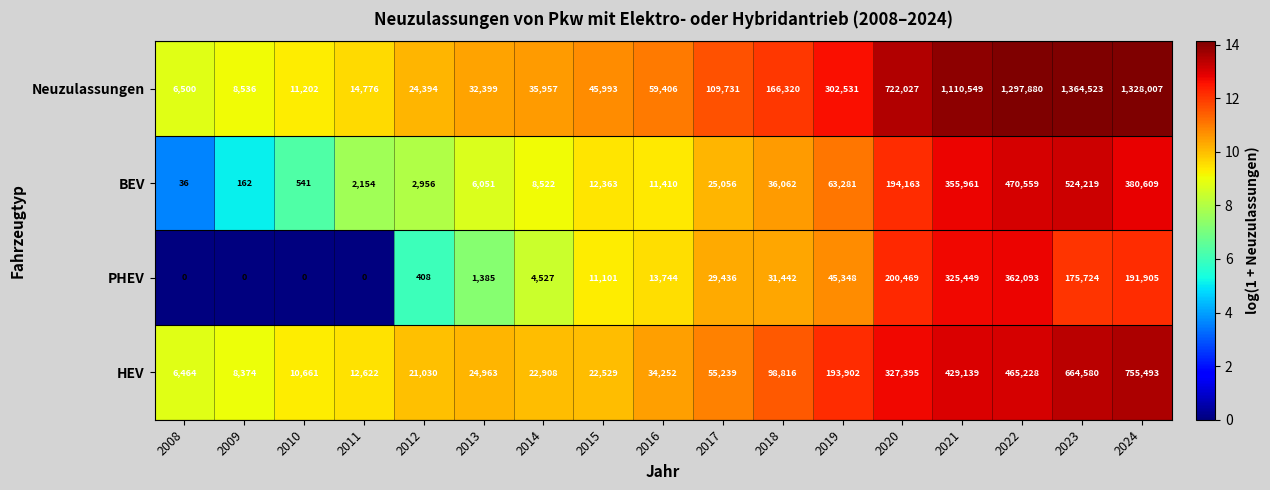

What is the sum of all Neuzulassungen values?

6640731